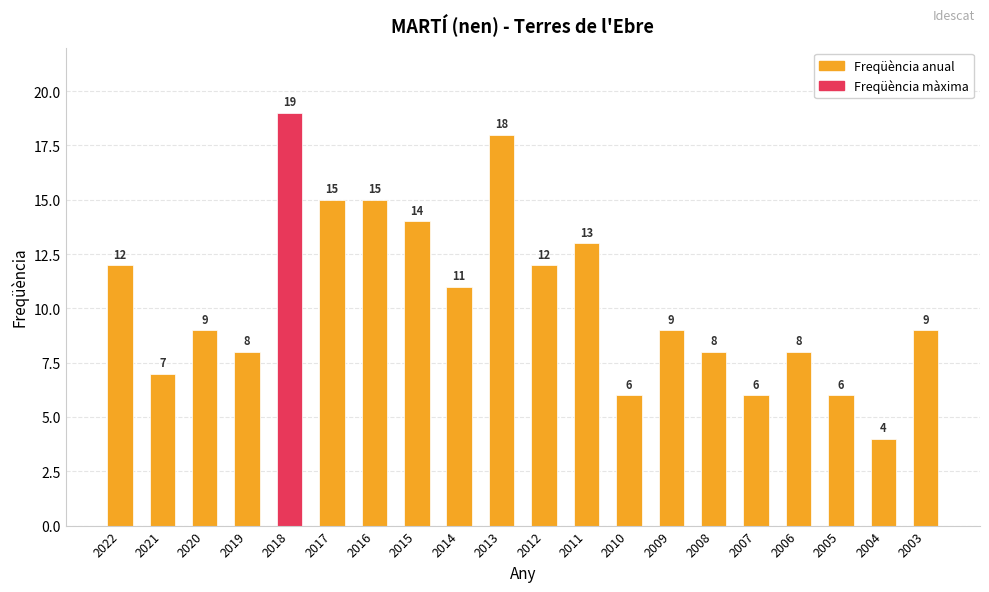

At which label does the data first exceed 9?

2022